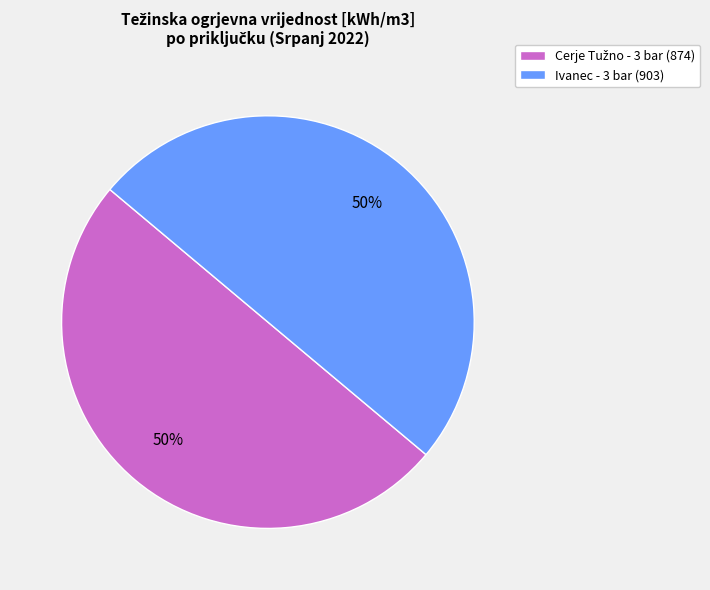

To the nearest percent, what is the average slice percentage?

50%